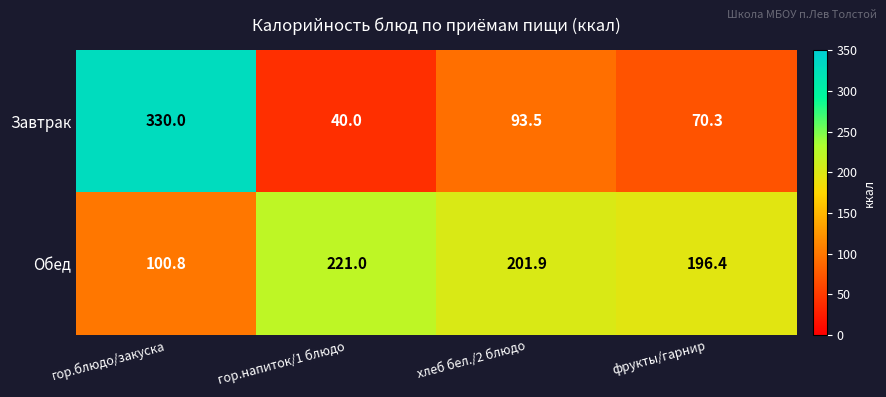

What is the difference between the maximum and minimum values in the Завтрак series?

290.0